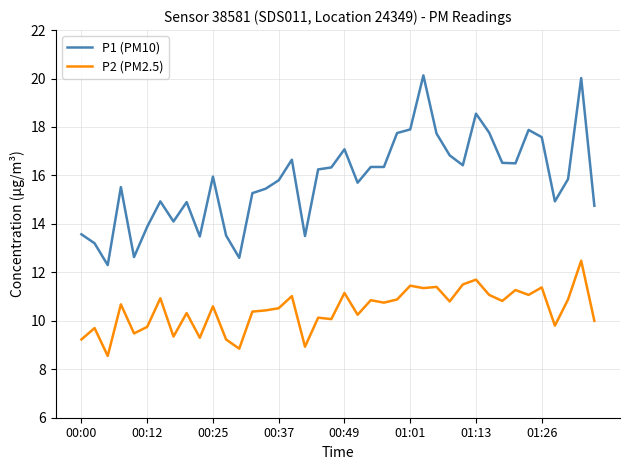

What are all the series names shown in the legend?

P1 (PM10), P2 (PM2.5)